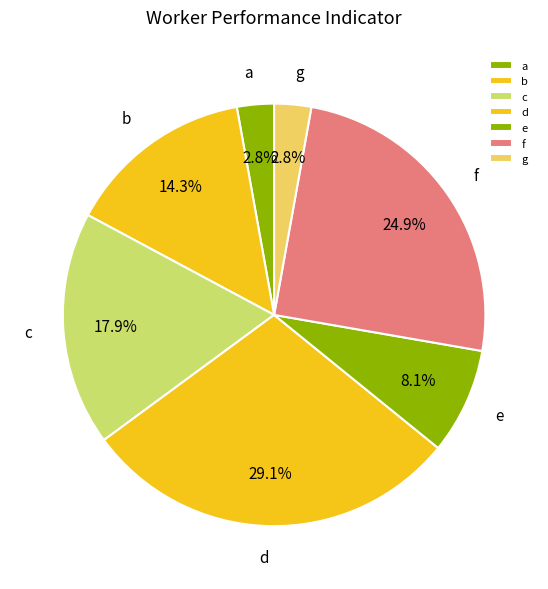

What is the largest slice in the pie chart?

d